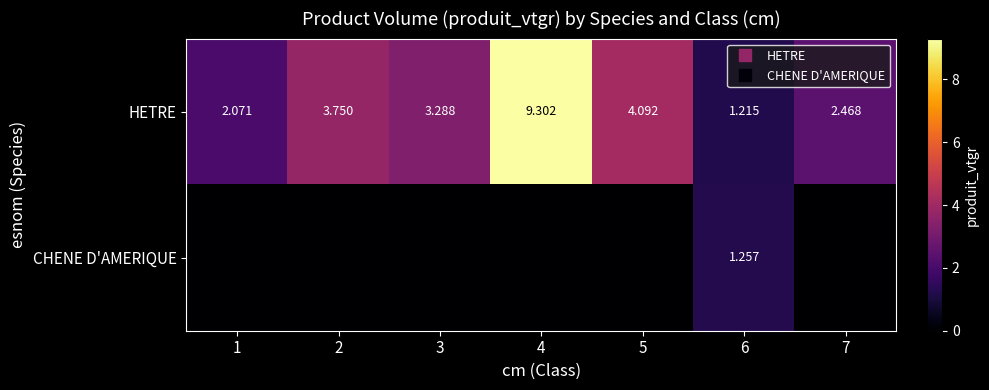

The HETRE series shows 3.8 at 2. True or false?

True